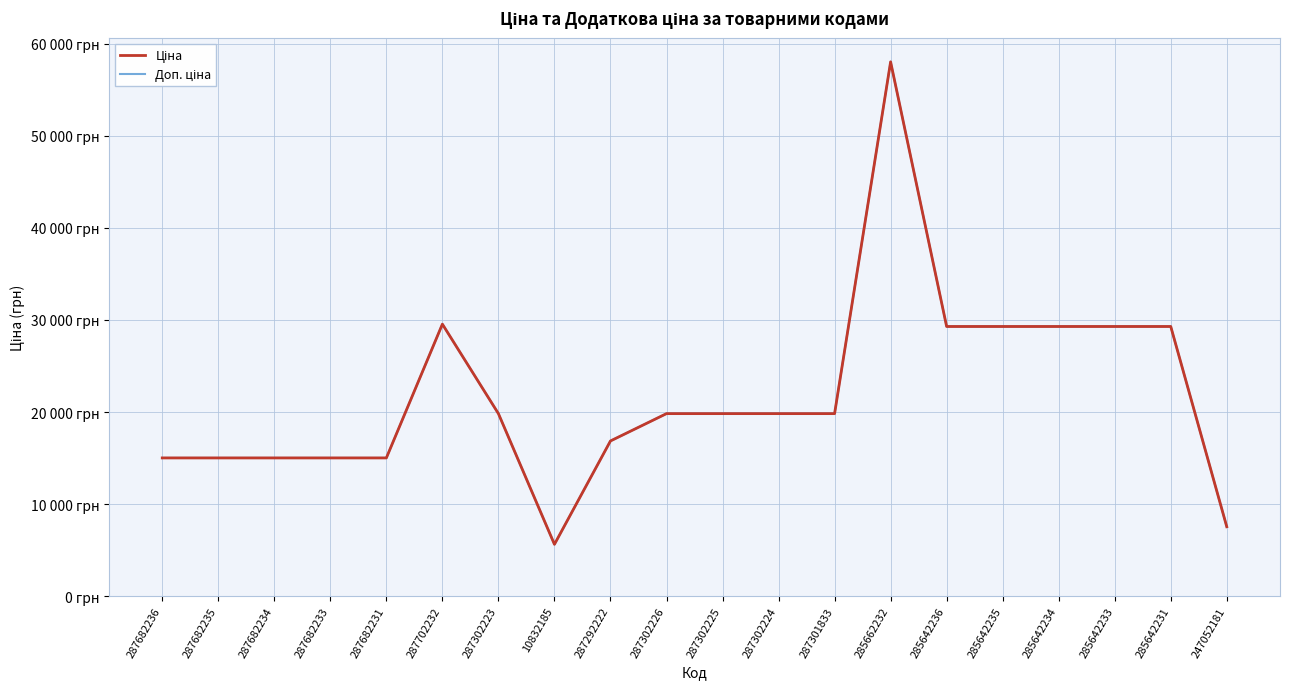

Does the chart have visible grid lines?

Yes